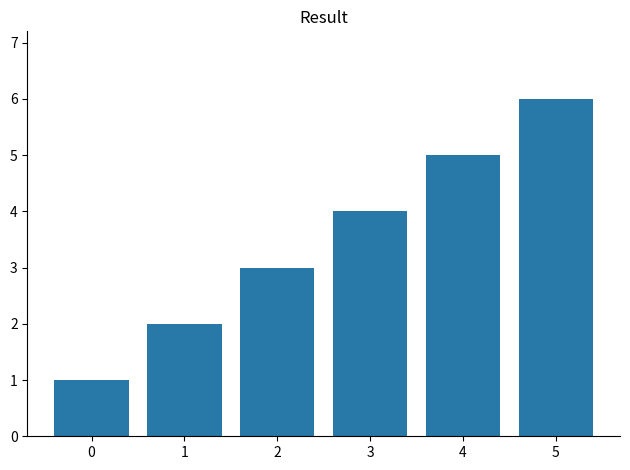

How many bars are there in total?

6